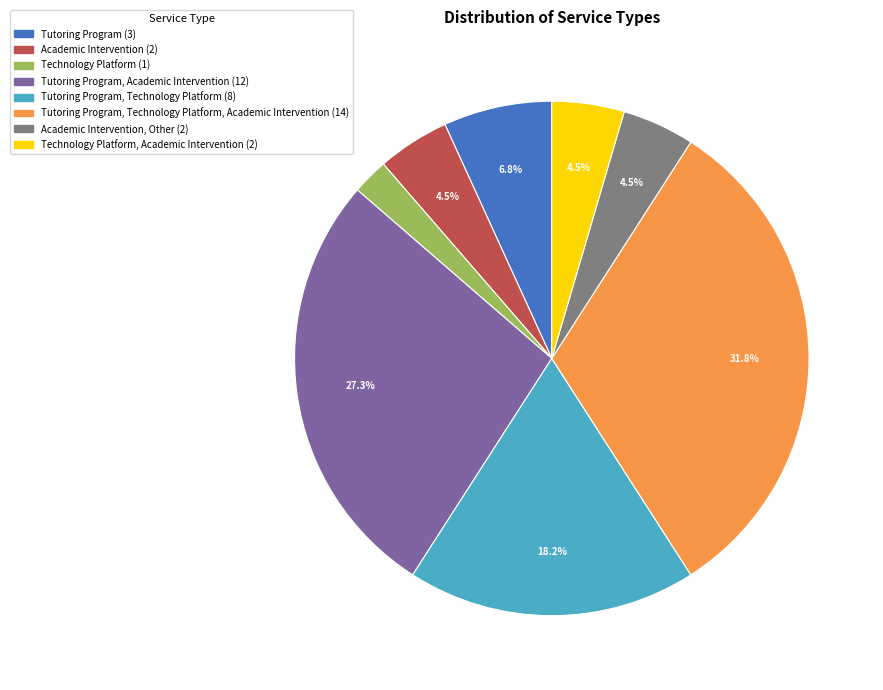

Is there a majority slice in this chart?

No